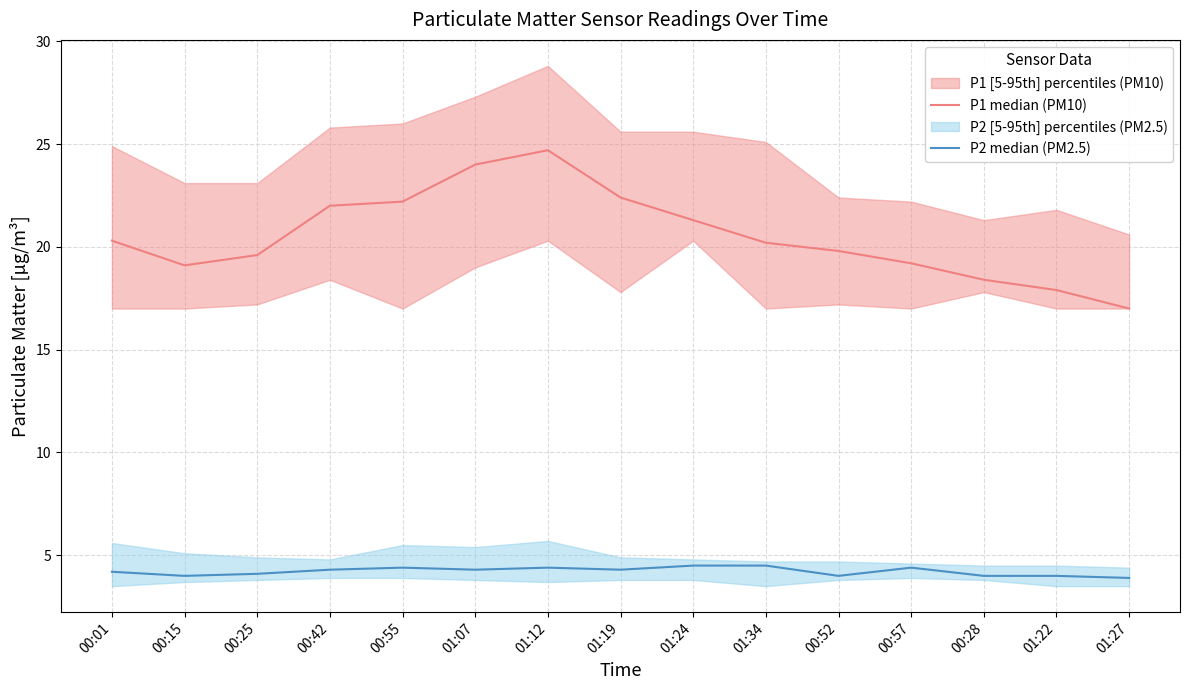

Where is P1 median (PM10) nearest to the value 20?

01:34